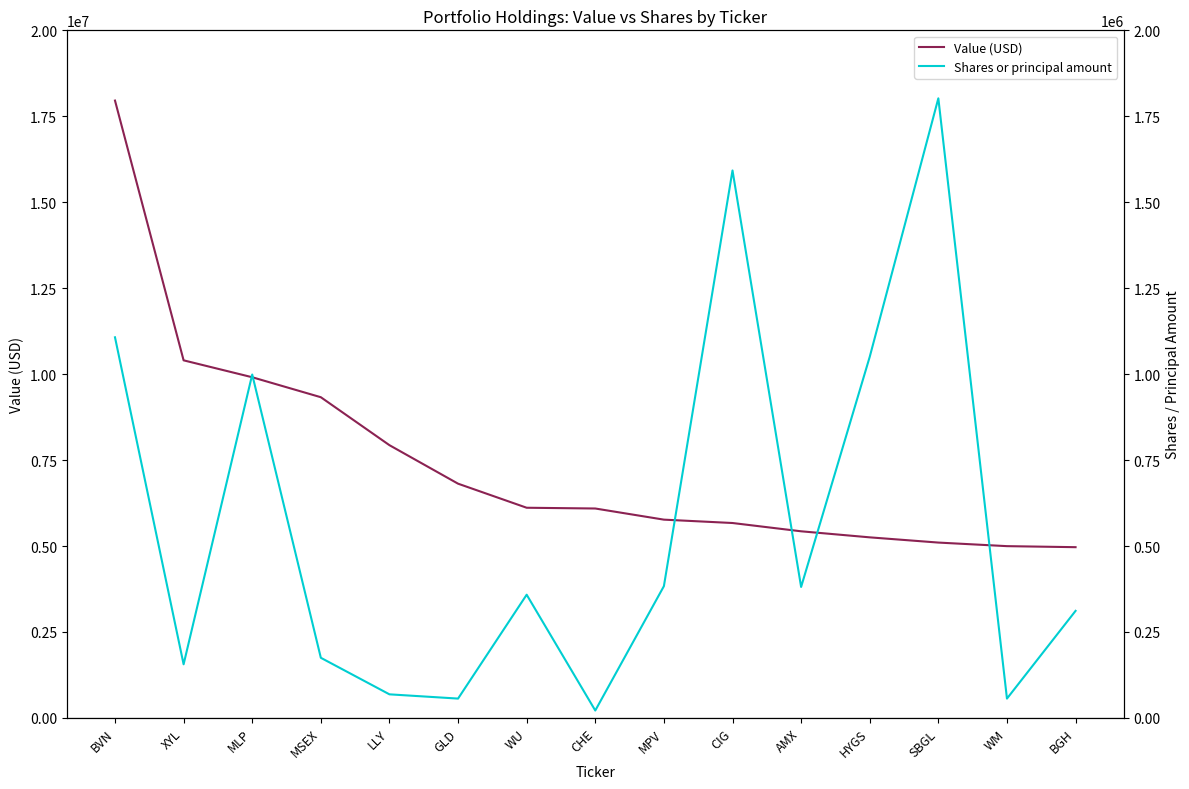

What is the average value of the Shares or principal amount series?

567851